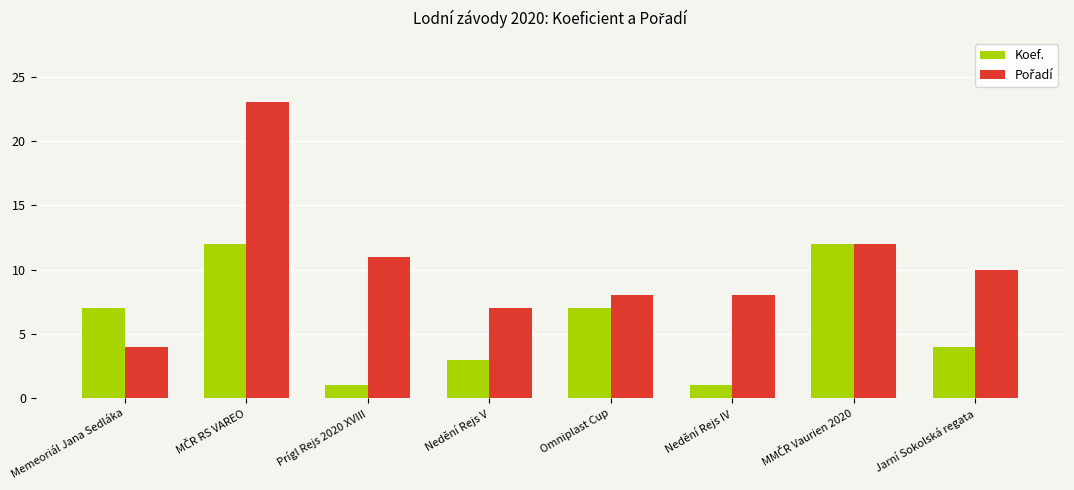

What is the maximum value shown in the chart?

23